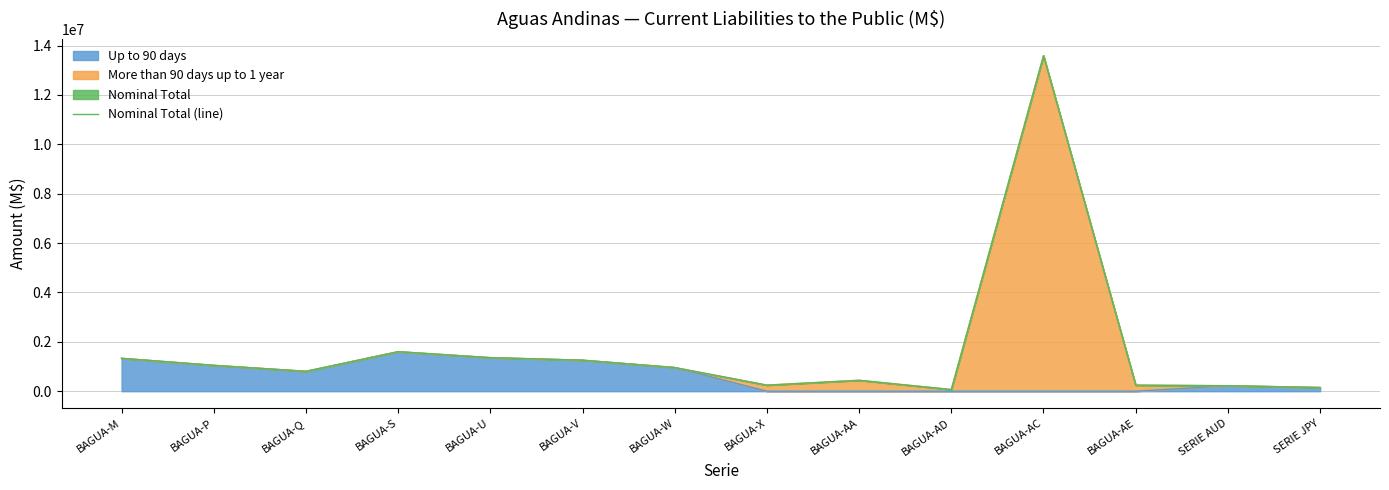

List the labels in order of value, smallest first.

BAGUA-AD, SERIE JPY, SERIE AUD, BAGUA-X, BAGUA-AE, BAGUA-AA, BAGUA-Q, BAGUA-W, BAGUA-P, BAGUA-V, BAGUA-M, BAGUA-U, BAGUA-S, BAGUA-AC